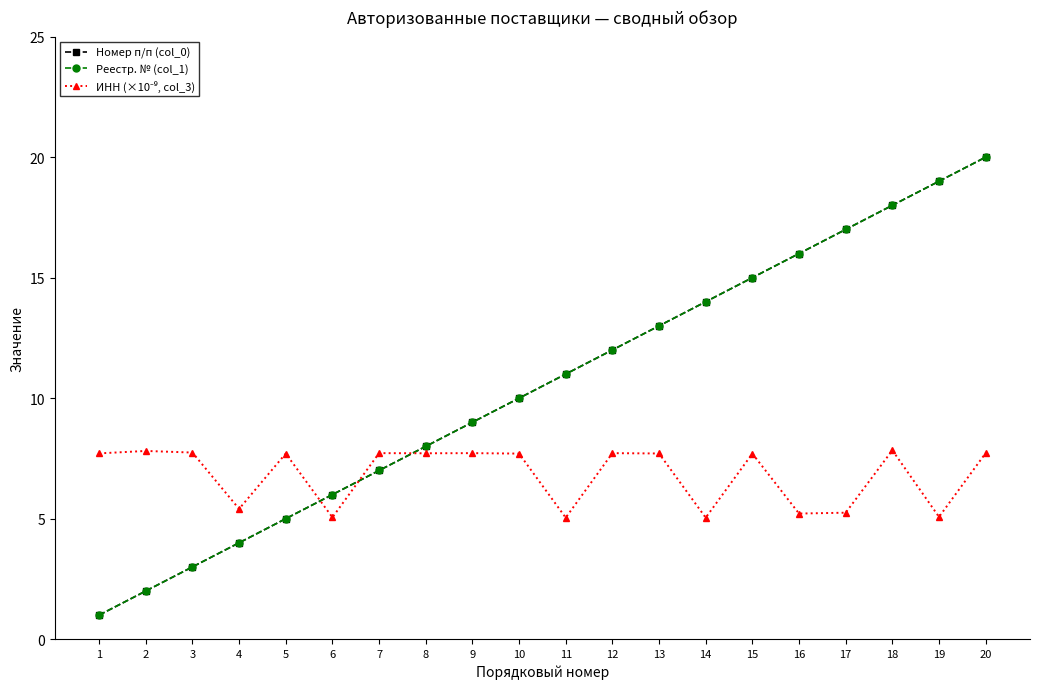

Does the chart display data point markers on the line(s)?

Yes